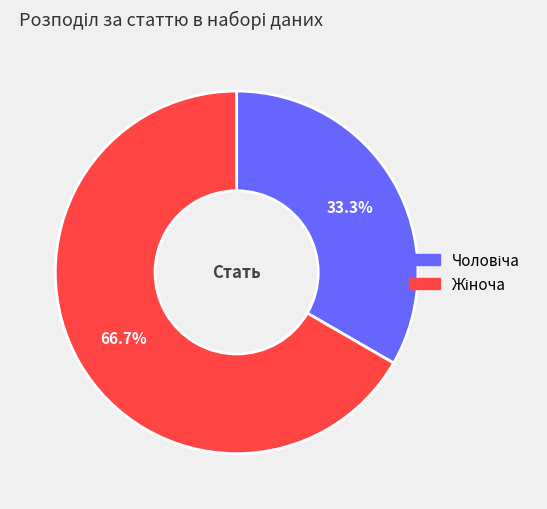

Is there a majority slice in this chart?

Yes